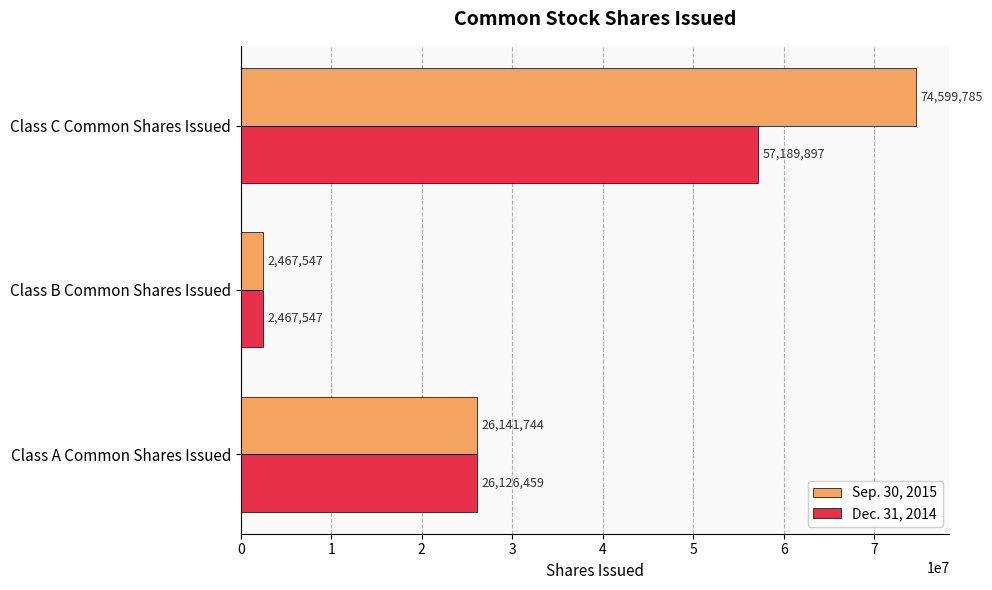

Count the Sep. 30, 2015 values in the range 2467547 to 74599785.

3